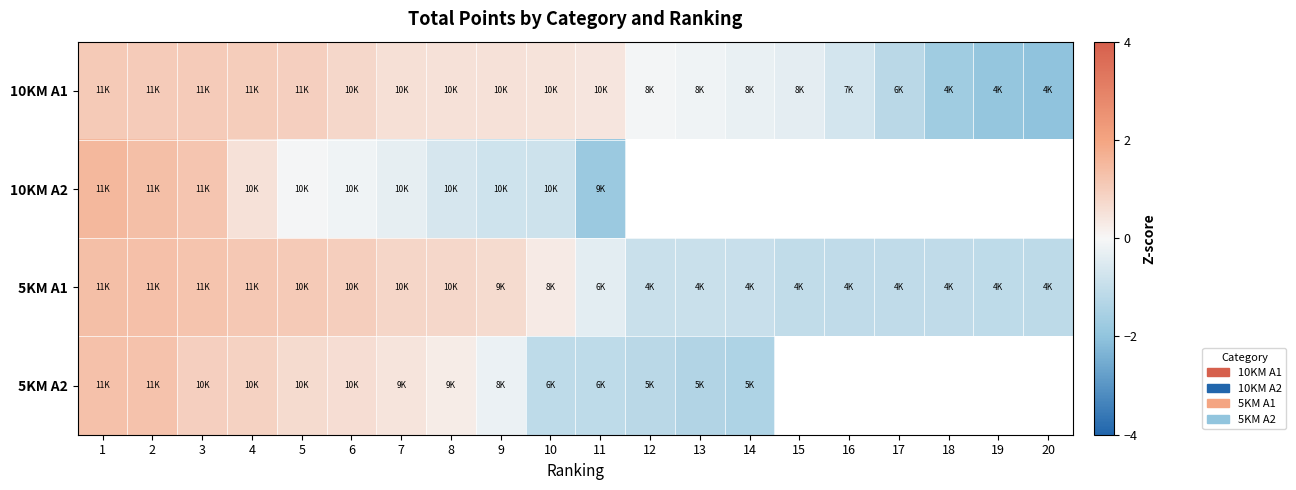

The 5KM A1 series shows 0.4 at 9. True or false?

False